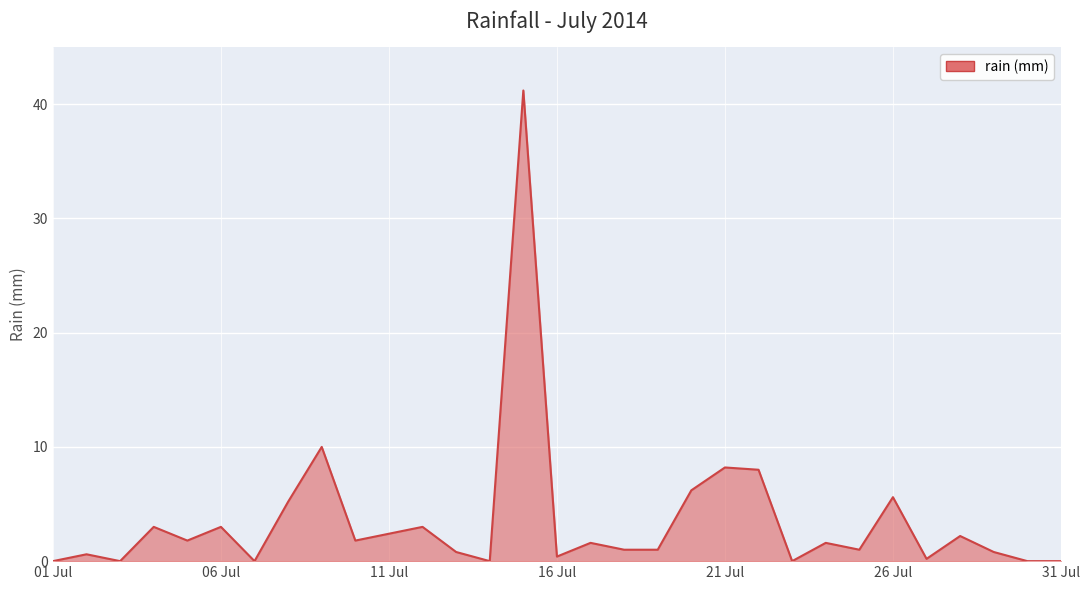

What is the maximum value shown in the chart?

41.2